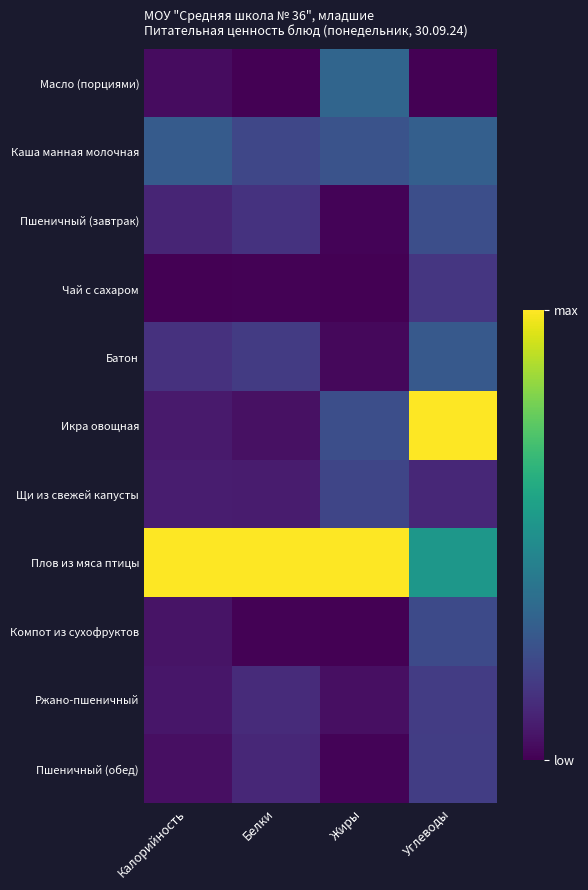

What is the difference between the highest and lowest values at Белки?

1.0